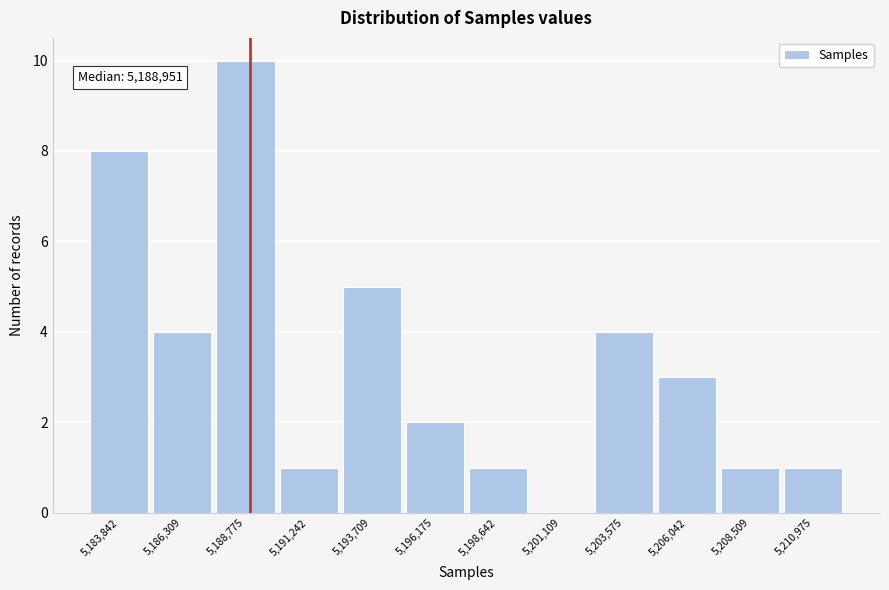

Which range on the x-axis has the tallest bar?

5187500 to 5190000